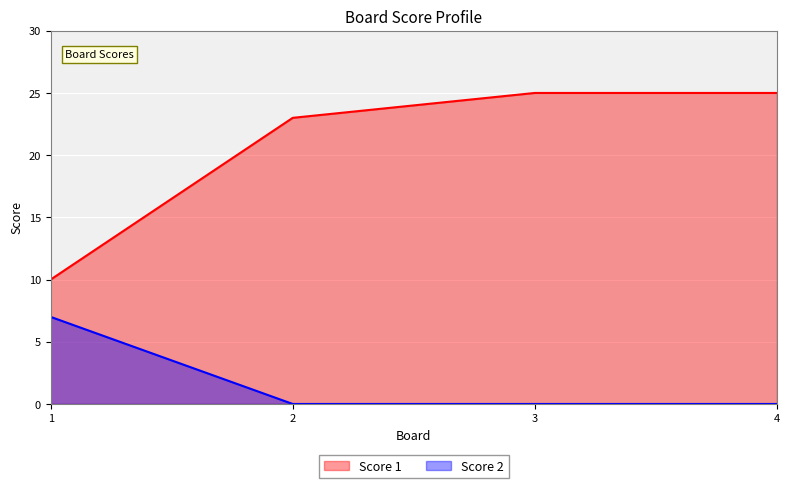

What is the maximum value shown in the chart?

25